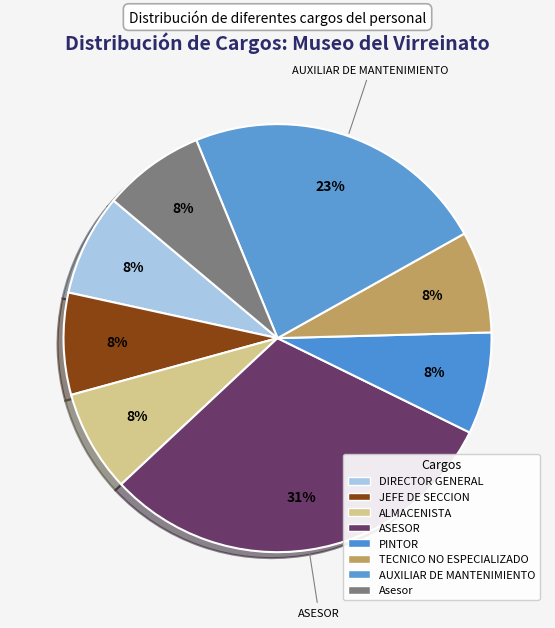

To the nearest percent, what is the difference between the PINTOR and AUXILIAR DE MANTENIMIENTO slice percentages?

15%